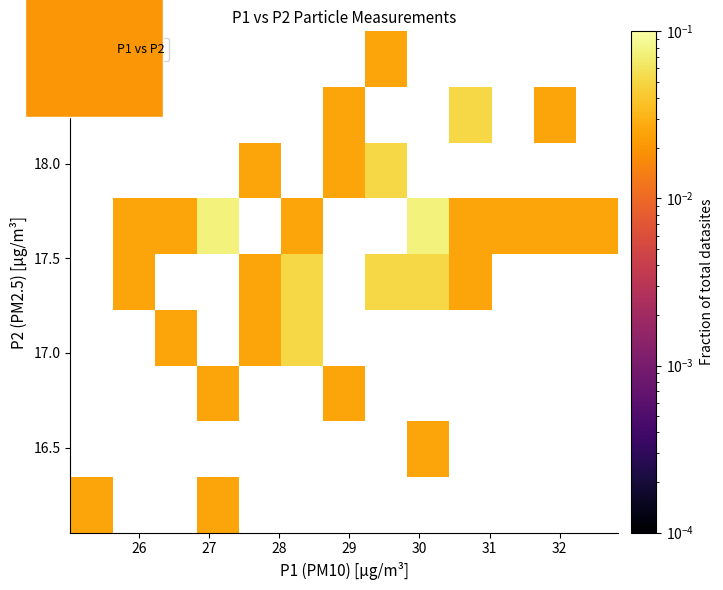

What is the range of X values (max minus min)?

6.8